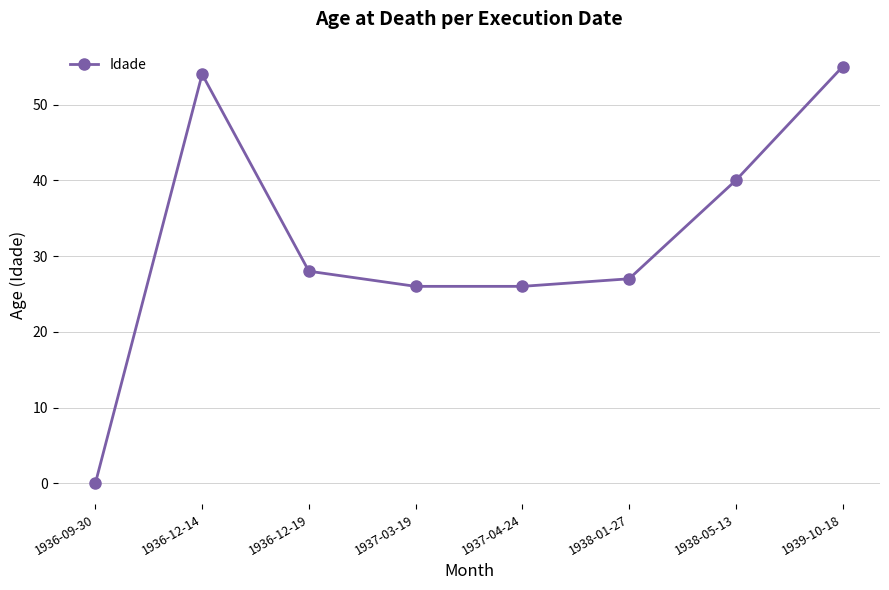

How many distinct data groups are displayed?

1